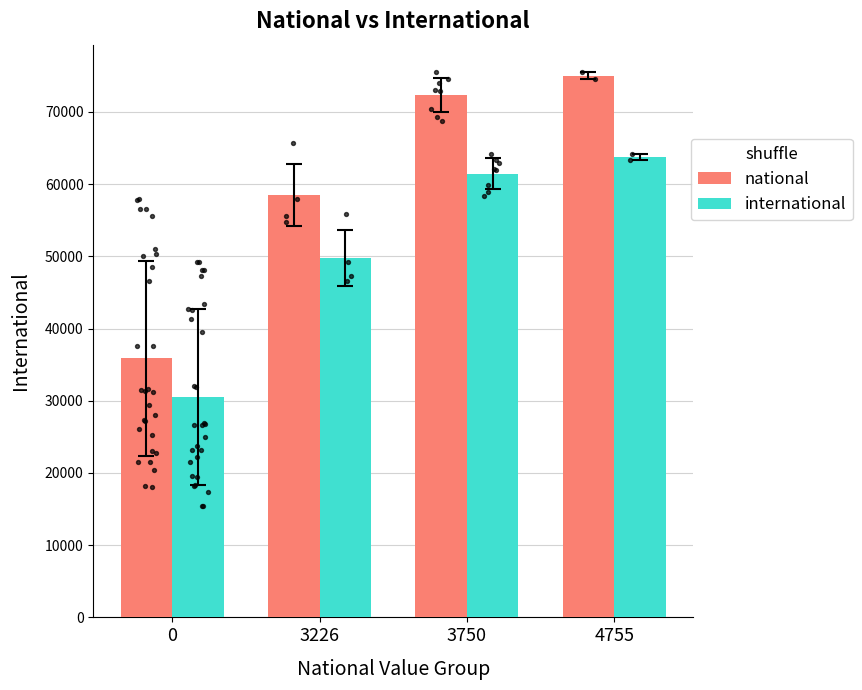

Which series reaches the minimum Y coordinate?

international